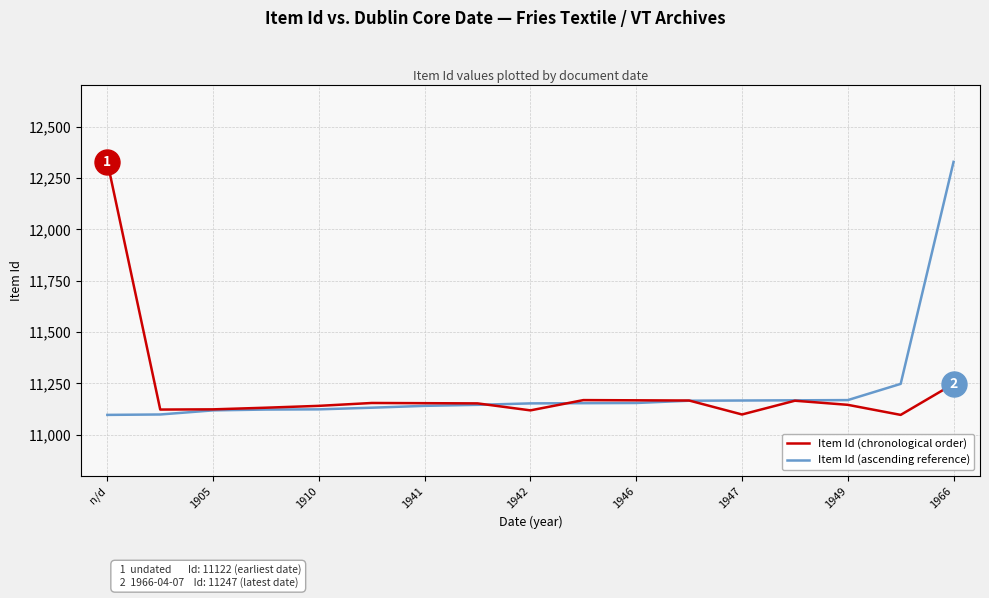

What is the lowest value of the Item Id (chronological order) series?

11096